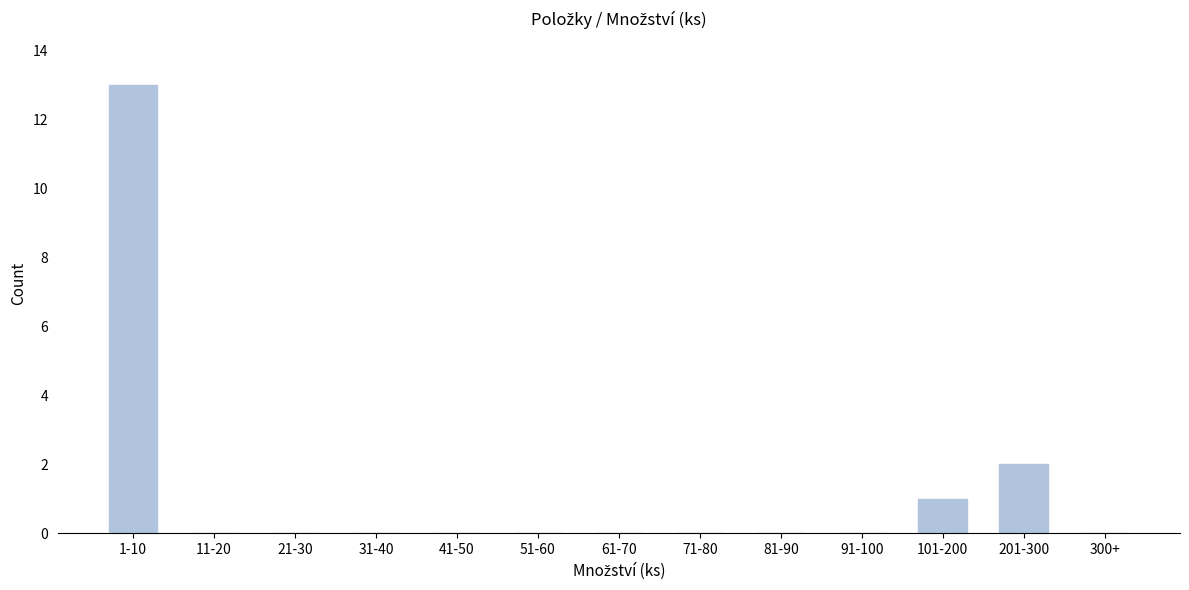

Reading left to right, list all the values displayed in this chart.

1-10=13	11-20=0	21-30=0	31-40=0	41-50=0	51-60=0	61-70=0	71-80=0	81-90=0	91-100=0	101-200=1	201-300=2	300+=0